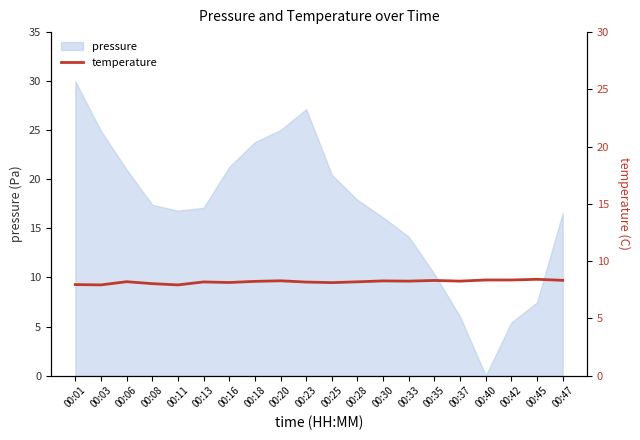

What is the minimum value shown in the chart?

7.9